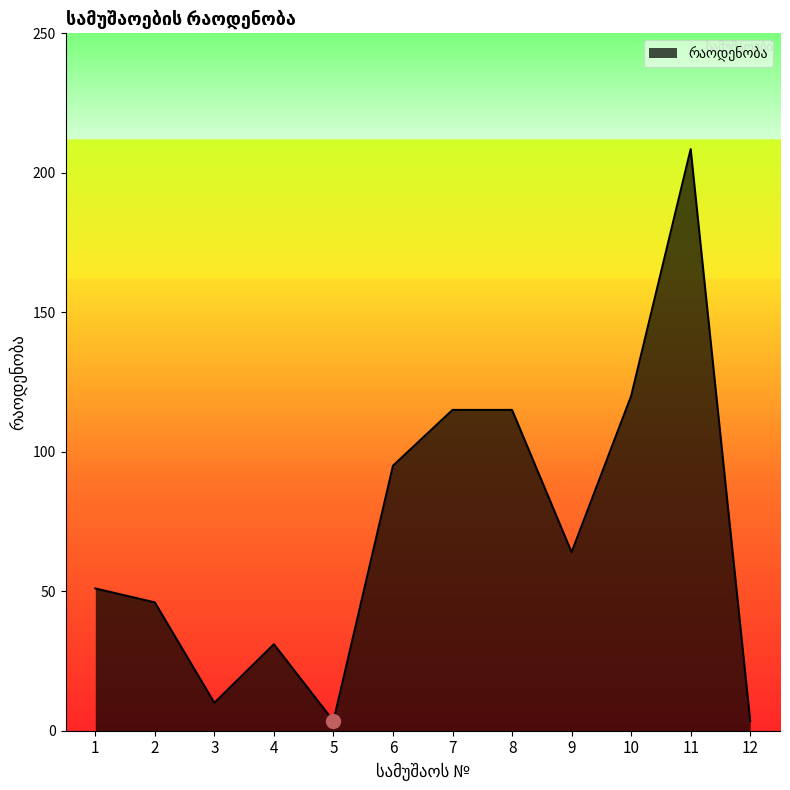

Reading left to right, what are all the values shown in this chart?

51.0	46.0	10.0	31.0	3.5	95.0	115.0	115.0	64.0	120.0	208.5	3.5